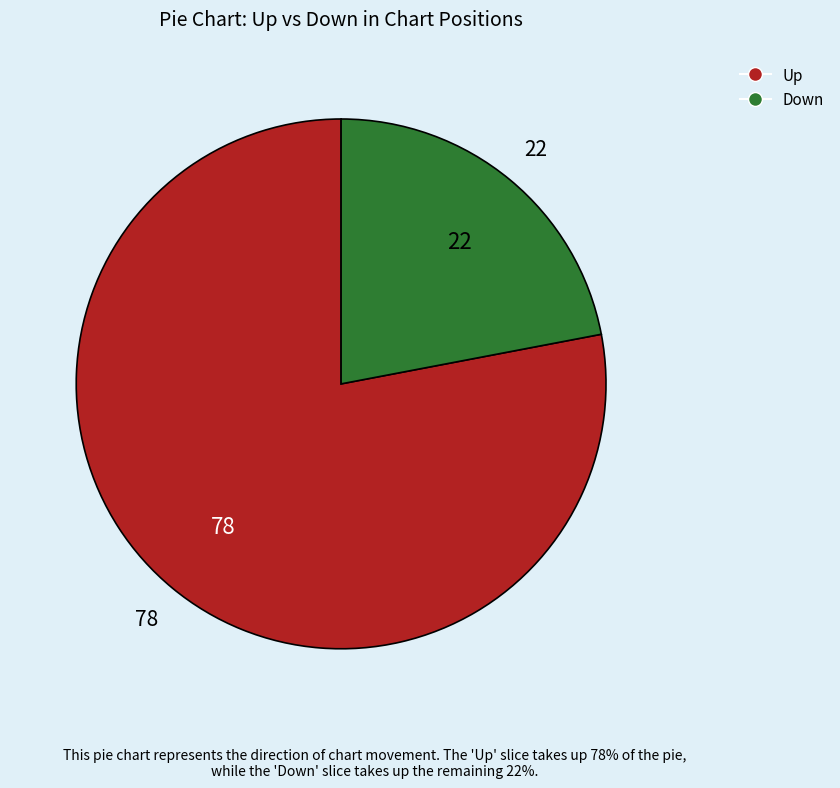

Does any single category account for the majority?

Yes